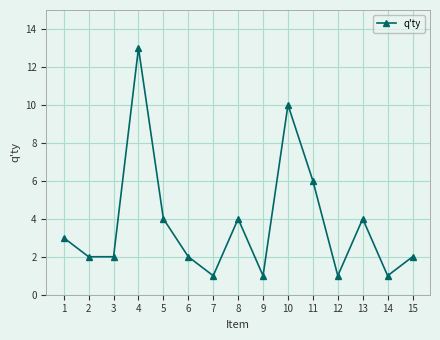

True or false: the data shows 1 at 7.

True